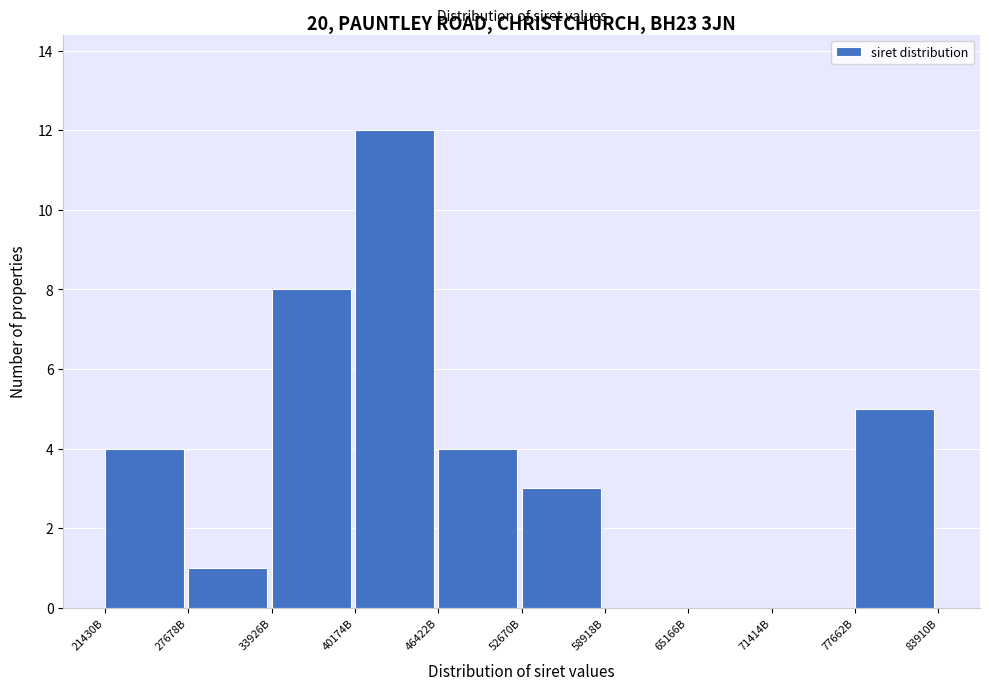

Reading left to right, list all the values displayed in this chart.

21430B=4	27678B=1	33926B=8	40174B=12	46422B=4	52670B=3	58918B=0	65166B=0	71414B=0	77662B=5